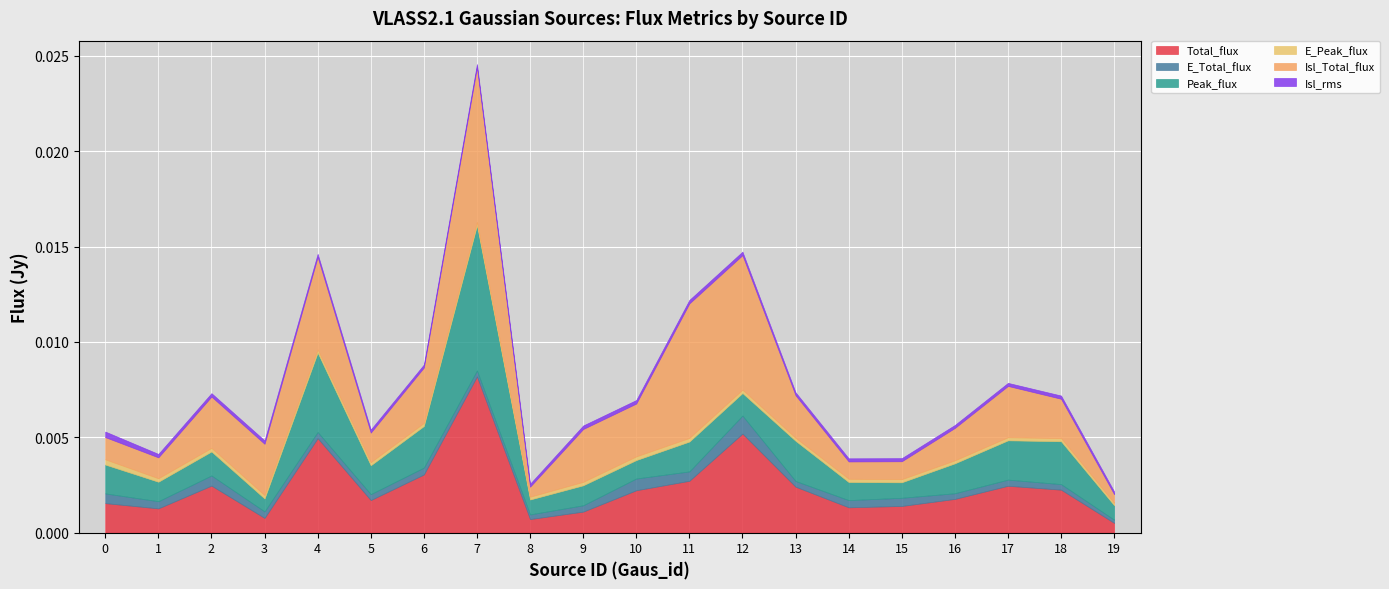

Which category has the lowest value in the Peak_flux series?

3